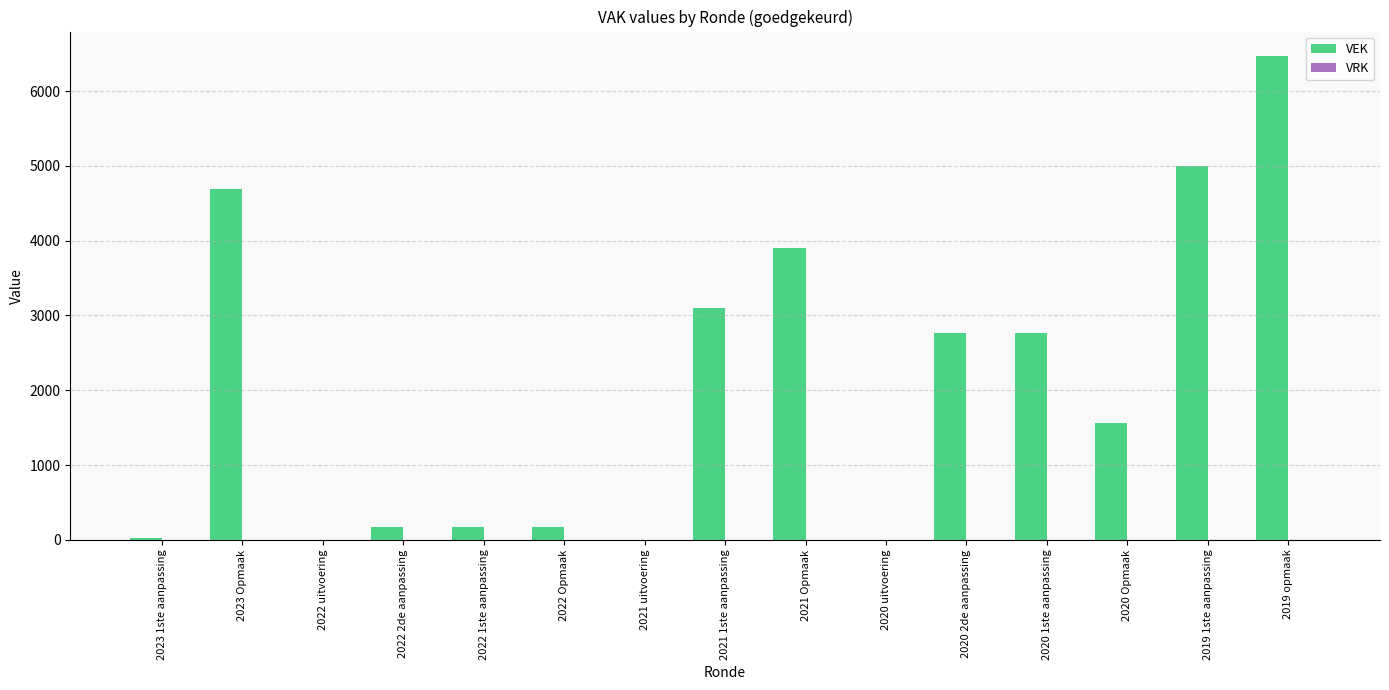

How many categories are shown in the chart?

15